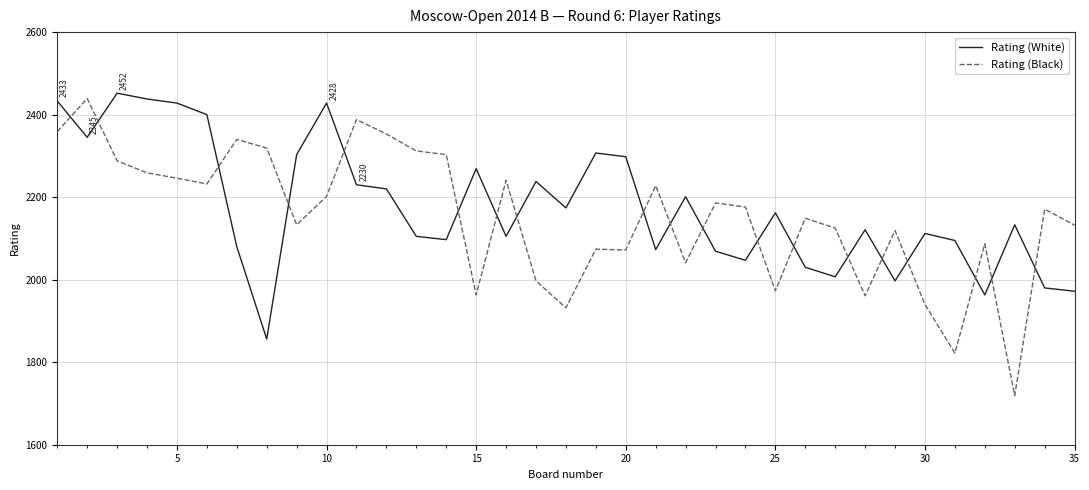

Which series ends up on top after the final intersection of Rating (White) and Rating (Black)?

Rating (Black)